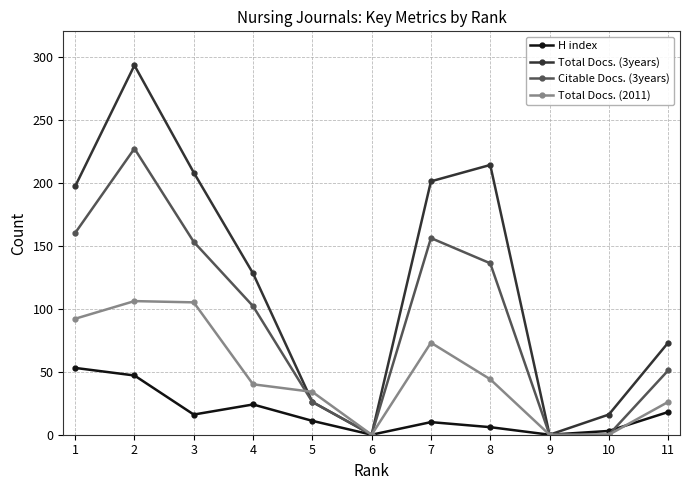

Which category has the highest value across all series?

2